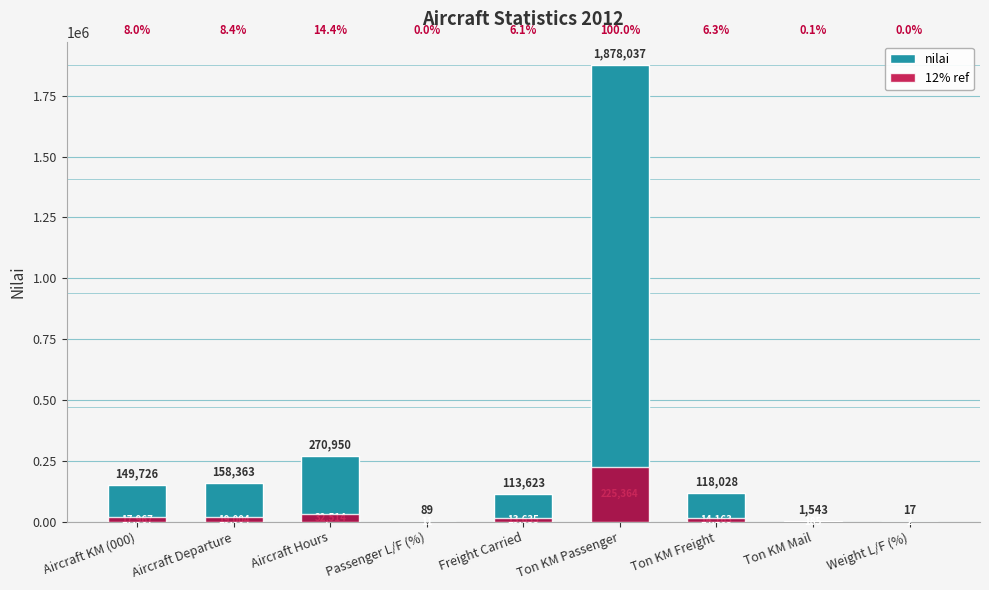

Where does the 12% ref series first go above 14163?

Aircraft KM (000)